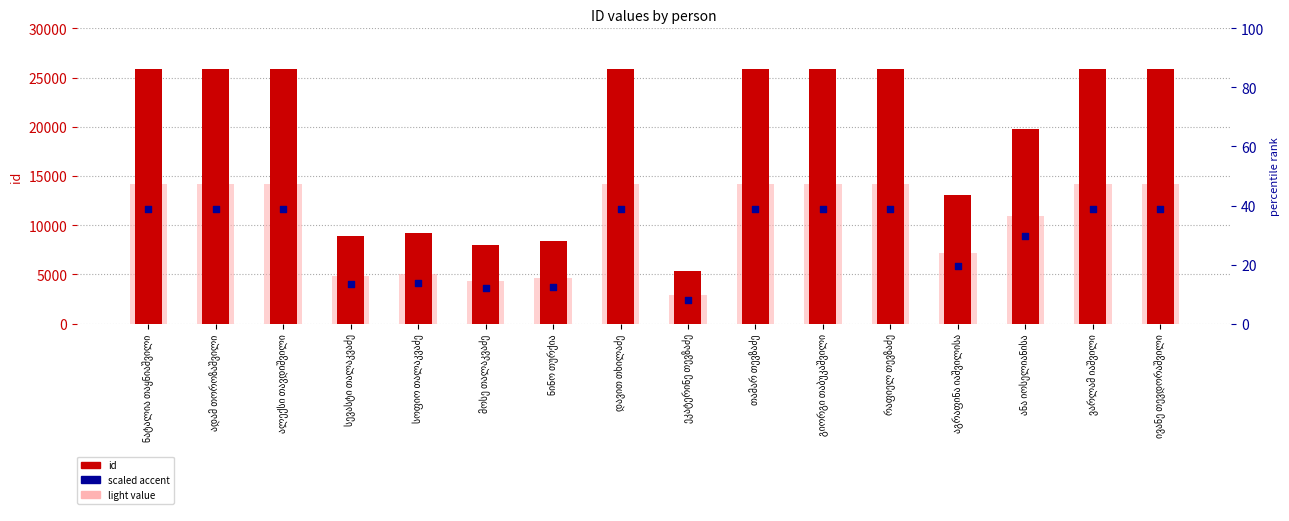

What are all the series names shown in the legend?

id, light value, scaled accent